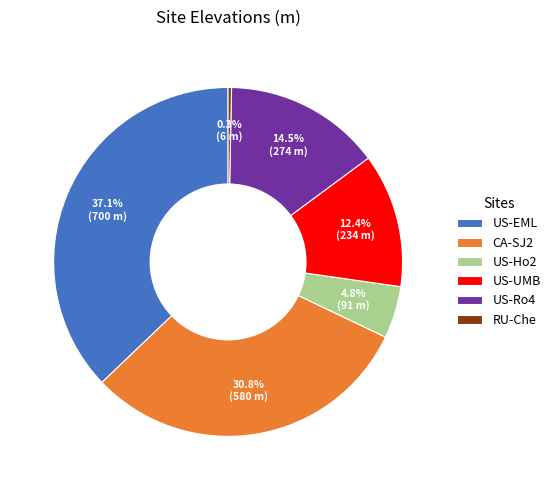

To the nearest percent, what percentage of the pie is CA-SJ2?

31%